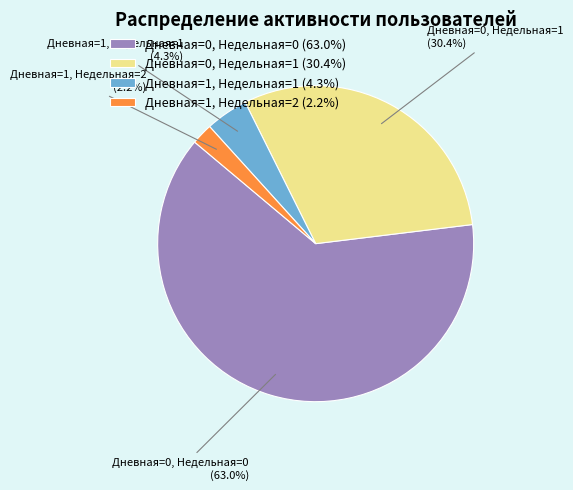

Does Дневная=1, Недельная=1 (4.3%) represent more than half of the total?

No